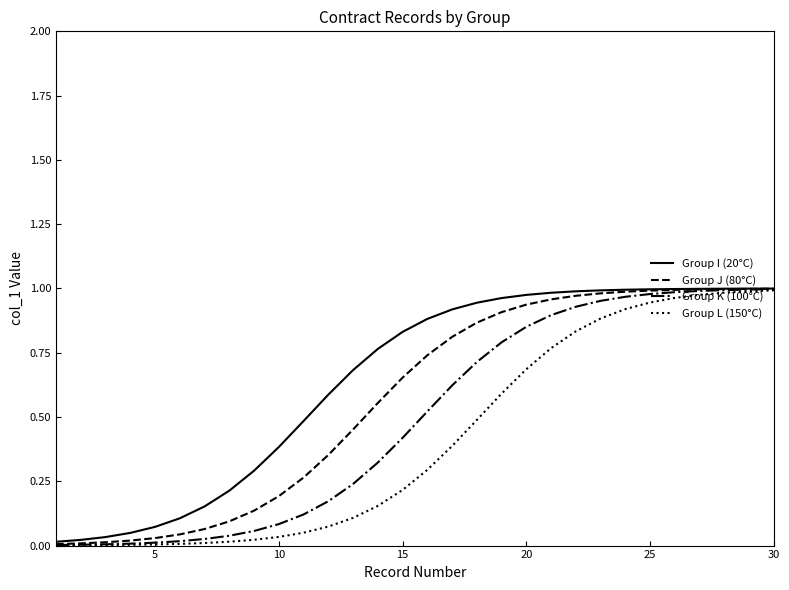

Rank the series by their average value, from lowest to highest.

Group L (150°C), Group K (100°C), Group J (80°C), Group I (20°C)